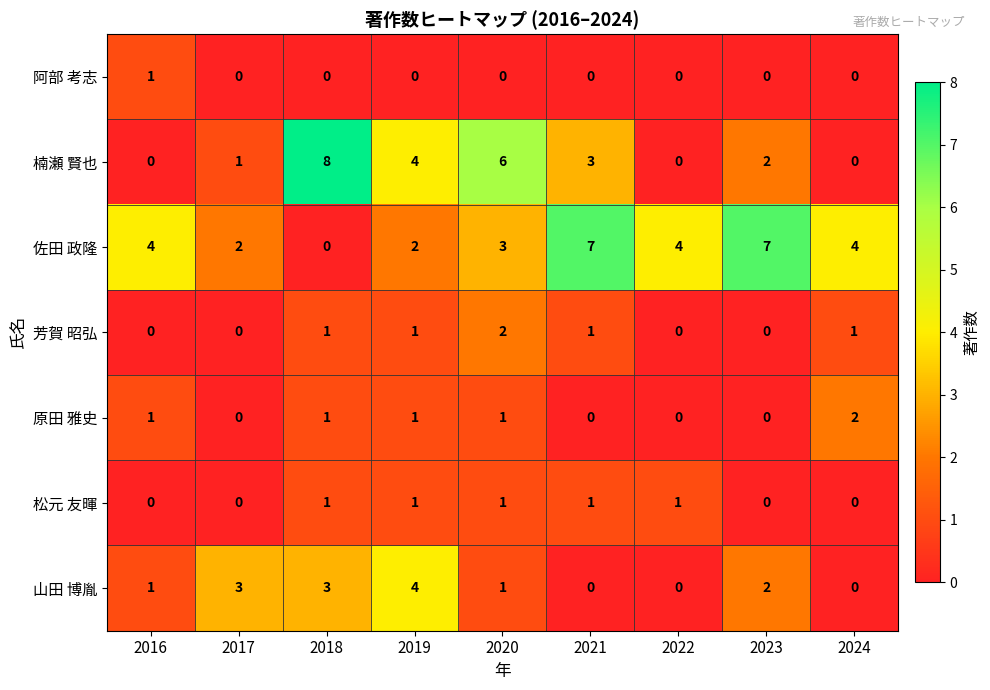

What is the greatest value displayed?

8